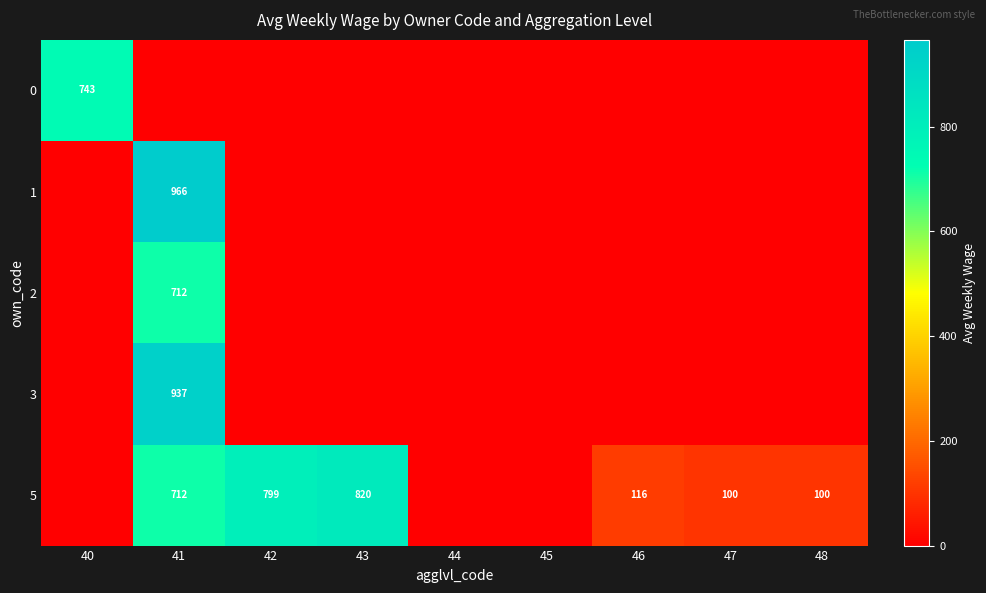

True or false: 2 has a value of 712 at 41.

True